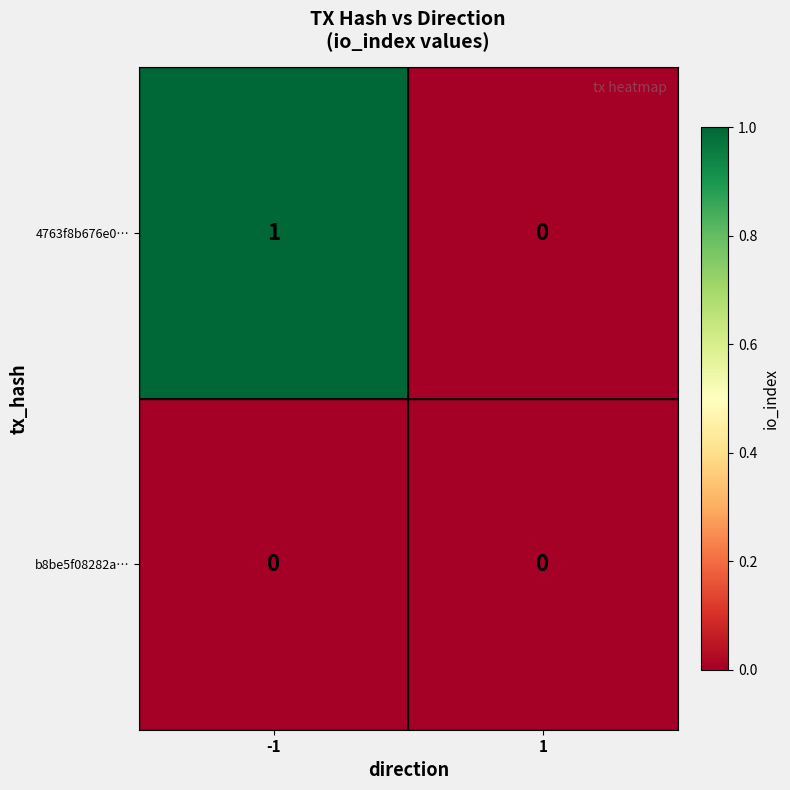

Which series has the widest spread of values?

4763f8b676e0…